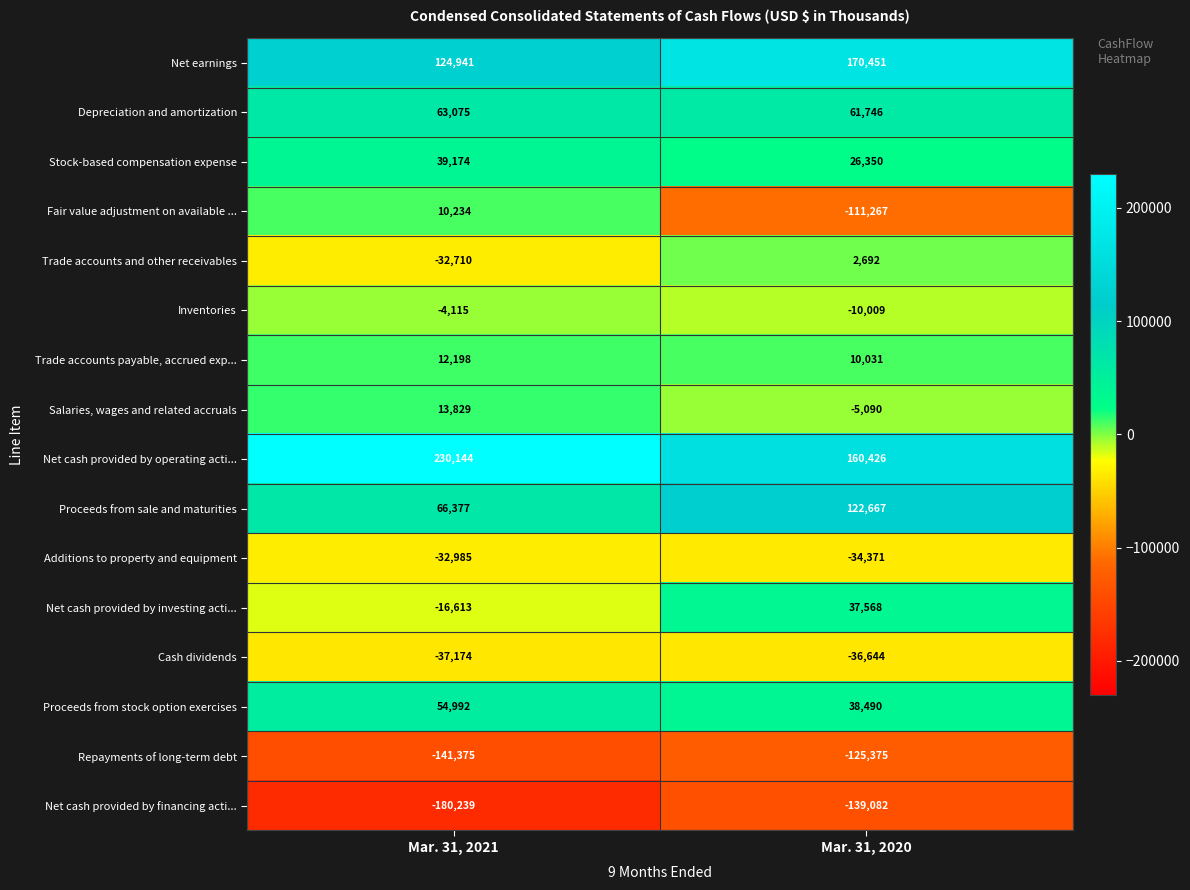

What is the minimum value shown in the chart?

-180239